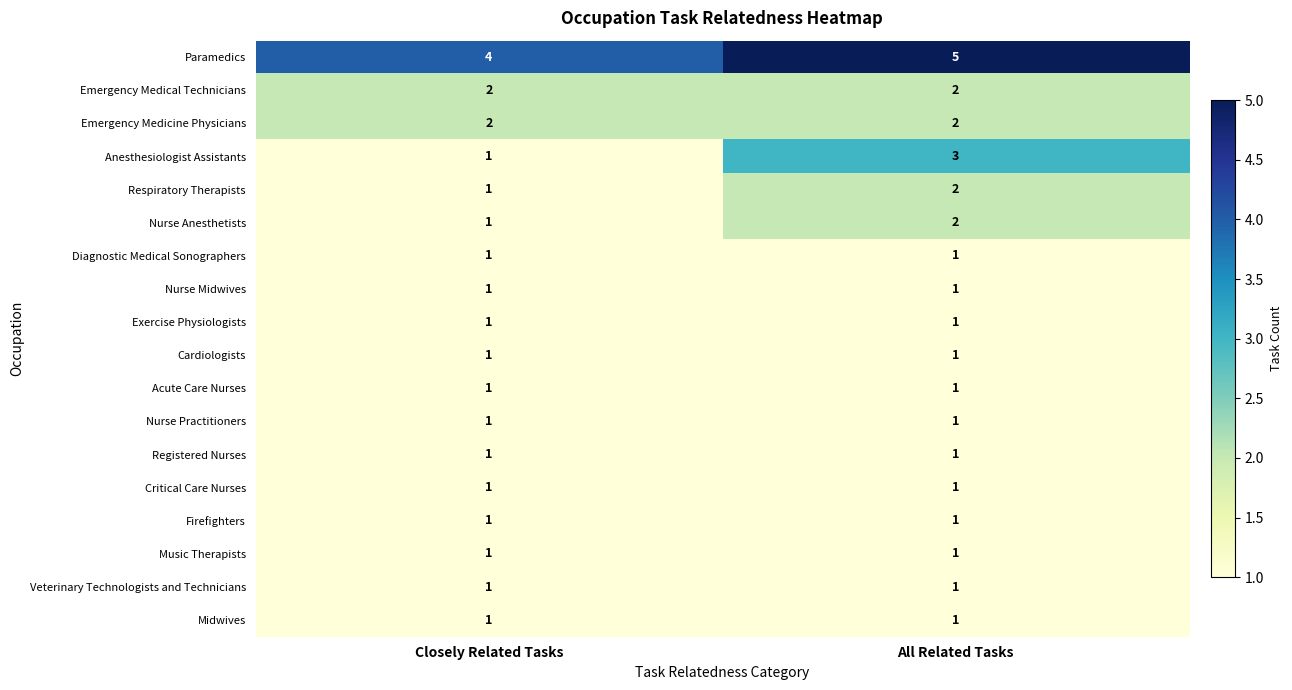

The value of Paramedics at Closely Related Tasks is 6. True or false?

False